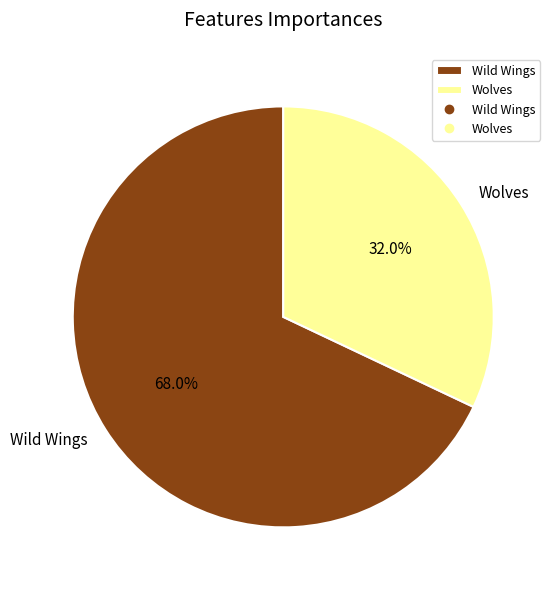

Which category accounts for the majority?

Wild Wings